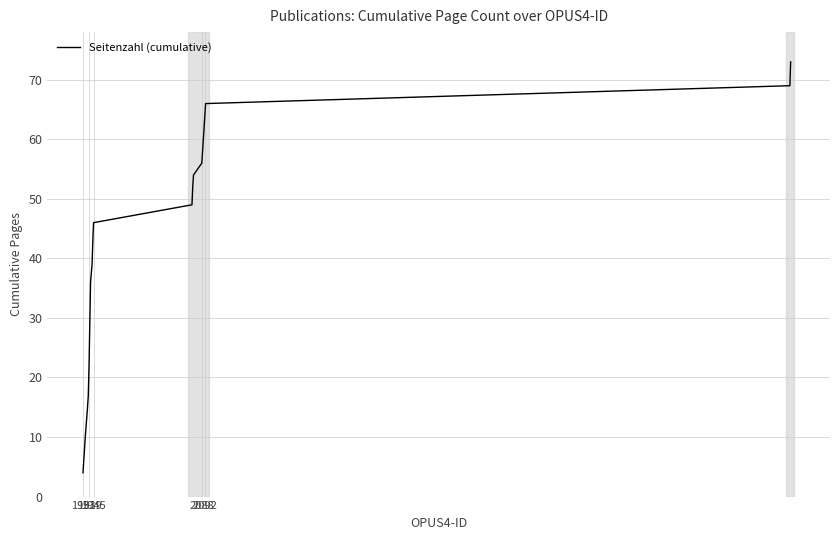

Count the number of categories in the chart.

20